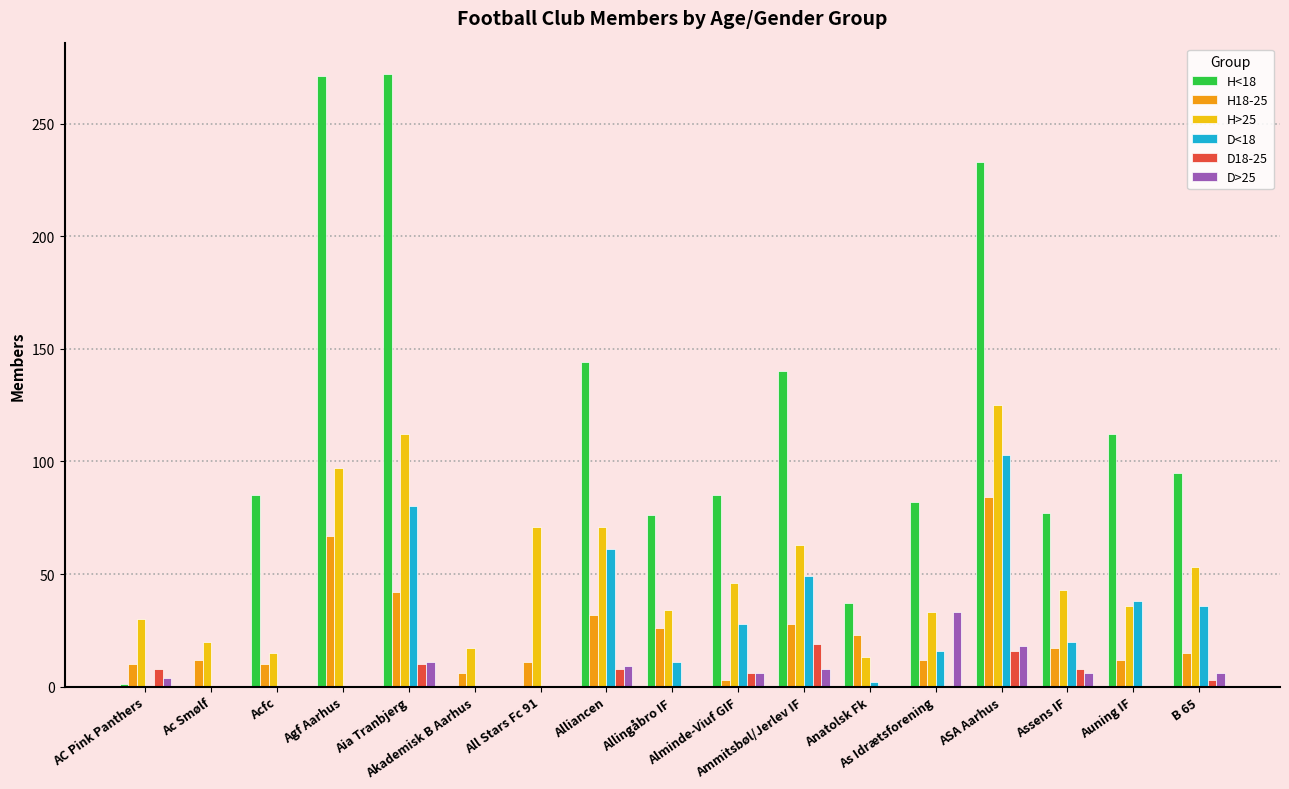

Which series has the largest total across all categories?

H<18